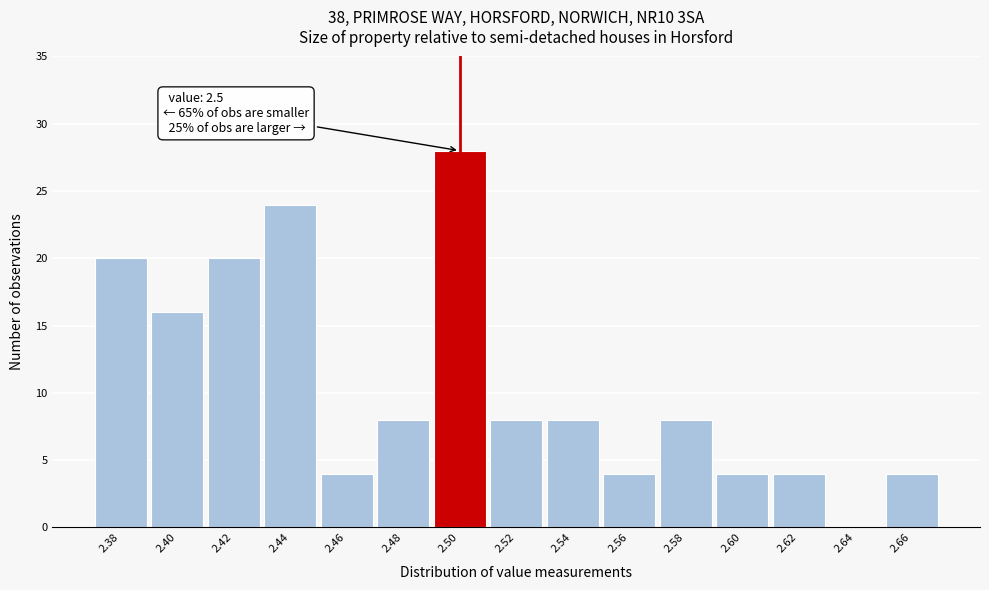

Over which range of the x-axis is the bar tallest?

2.49 to 2.51